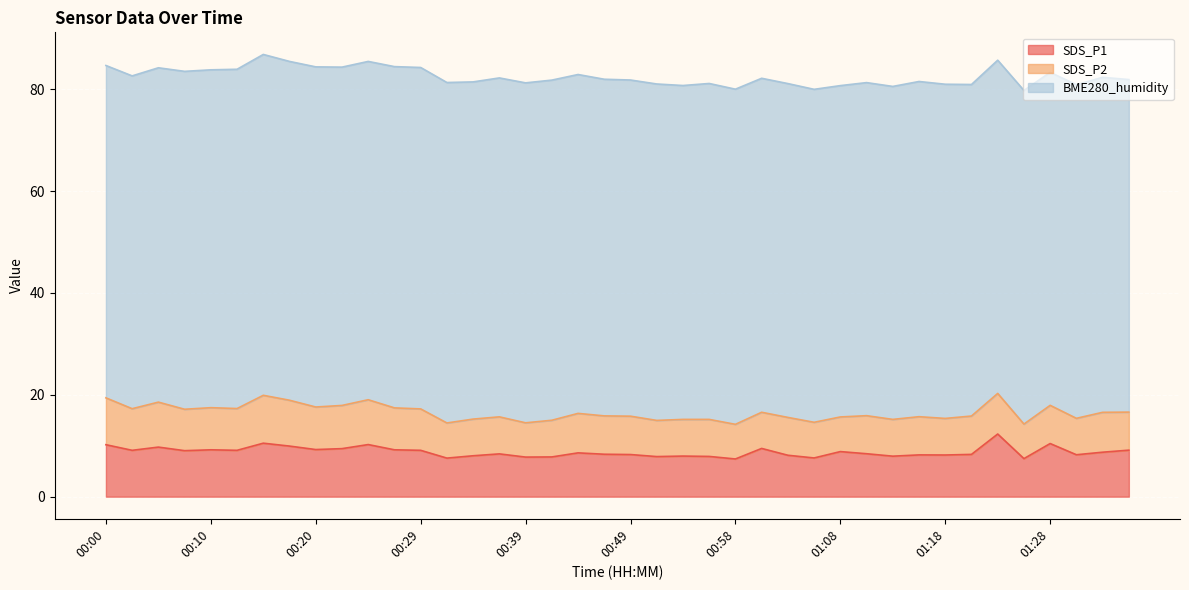

Read the SDS_P2 value at 00:51.

7.1